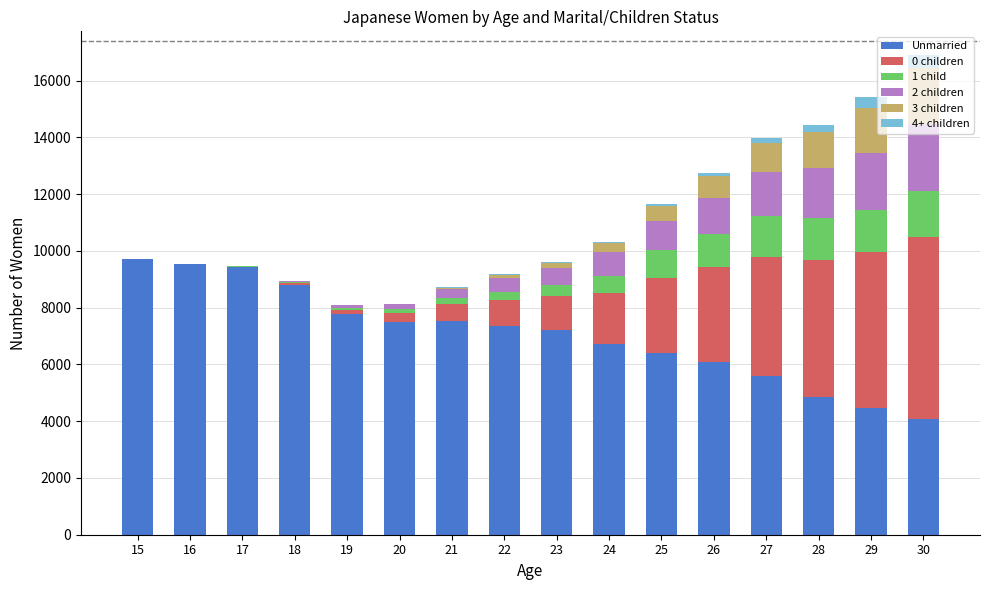

How many distinct data groups are displayed?

6